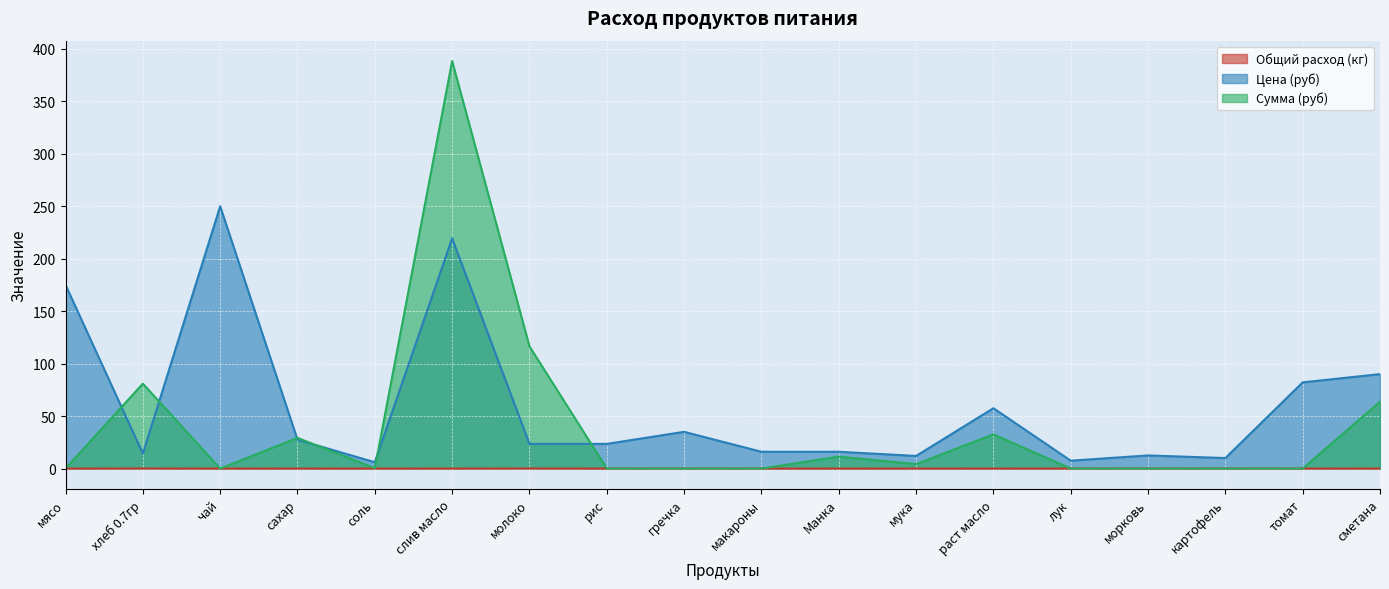

What is the sum of the Сумма (руб) values at макароны and слив масло?

388.4